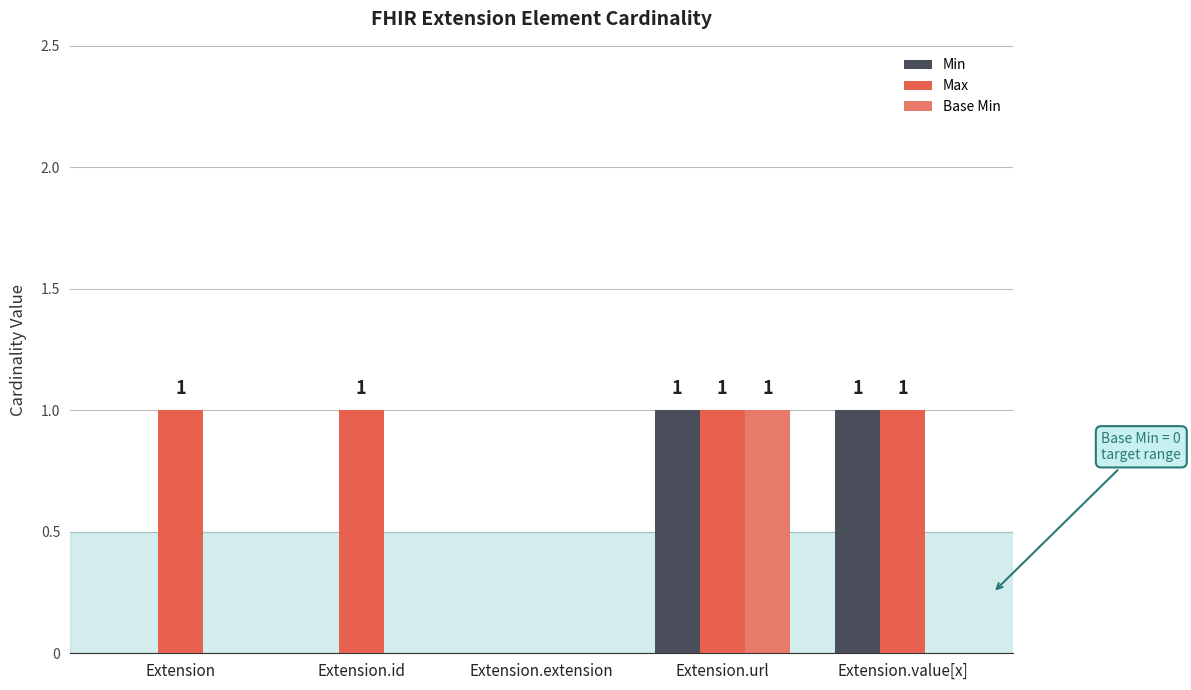

What is the label of the 2nd bar from the right?

Extension.url